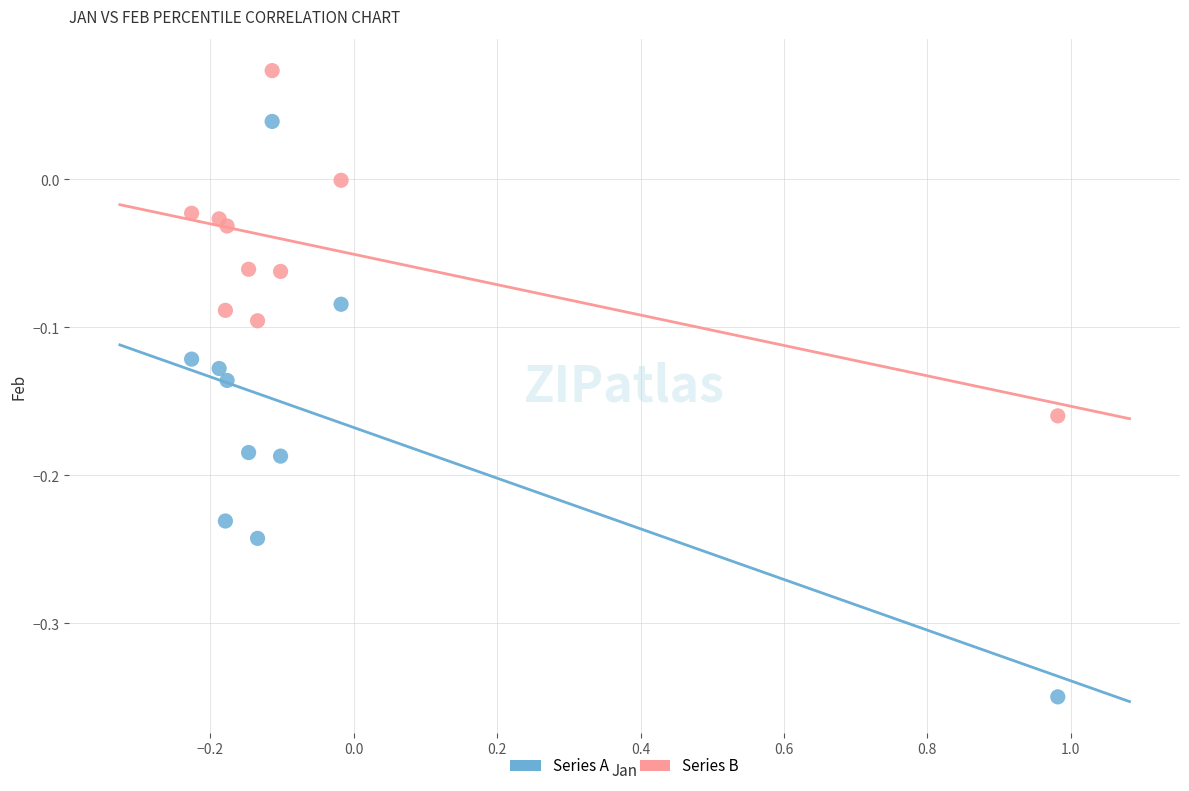

Across all data points, what is the range of Y values (max minus min)?

0.4